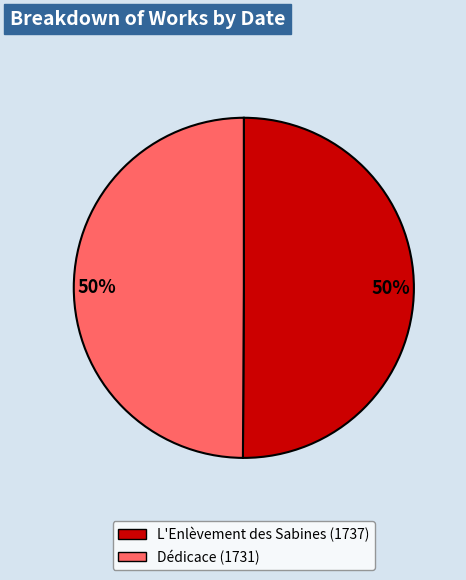

Is the sum of Dédicace (1731) and L'Enlèvement des Sabines (1737) greater than half?

Yes